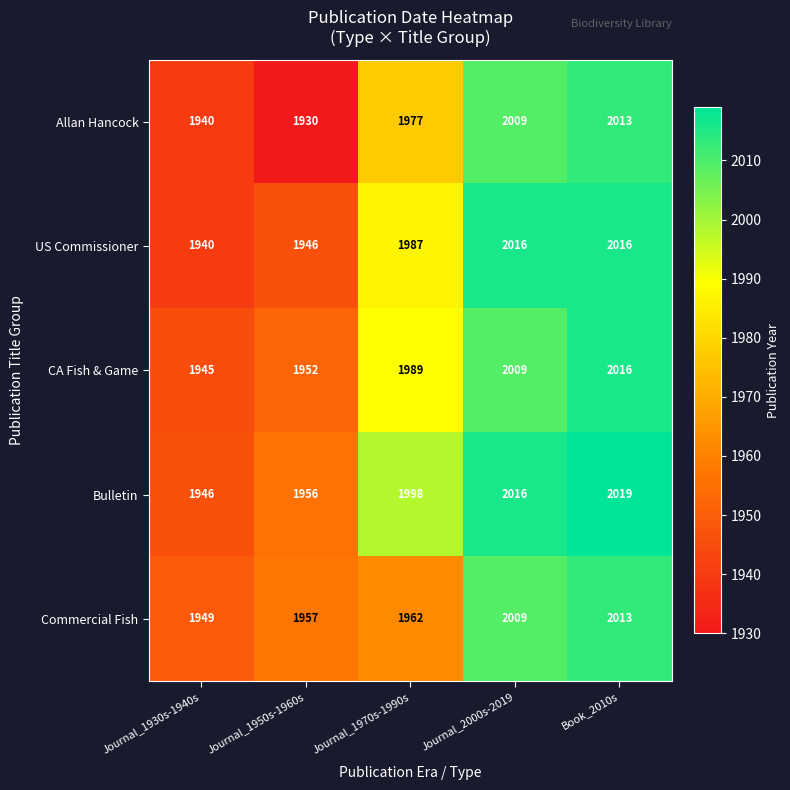

Rank the categories by Allan Hancock value from lowest to highest.

Journal_1950s-1960s, Journal_1930s-1940s, Journal_1970s-1990s, Journal_2000s-2019, Book_2010s